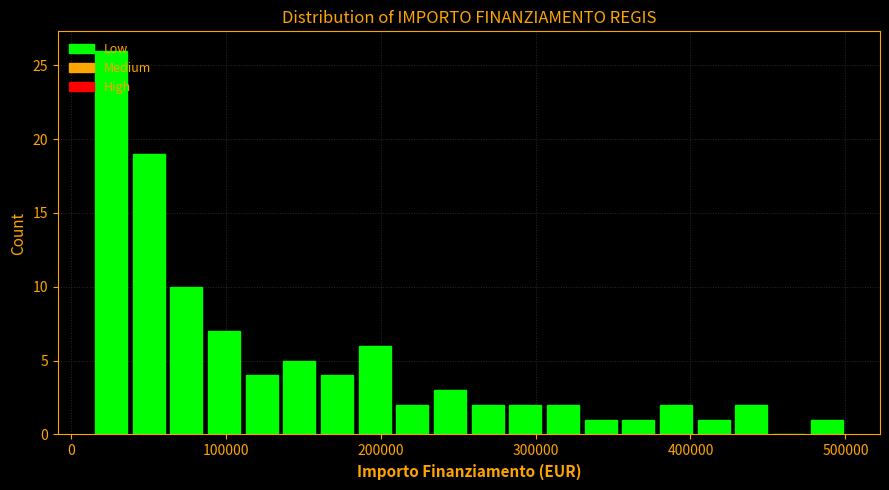

Around what value on the x-axis is the tallest bar? Give the approximate position of its centre, as read against the axis.

30000